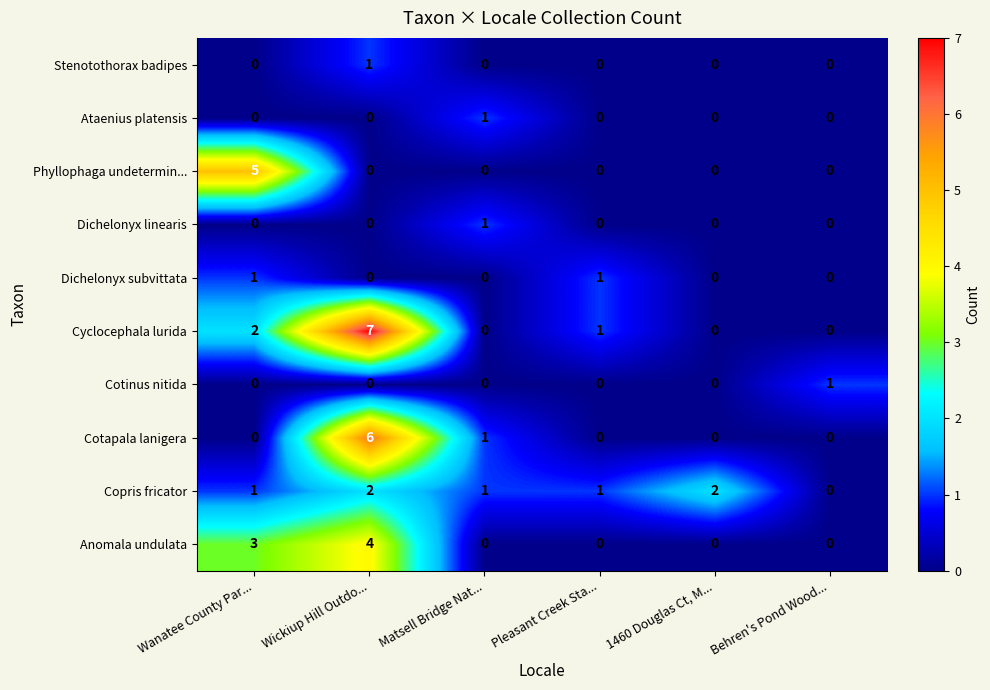

At which category is the sum across all series the highest?

Wickiup Hill Outdo...